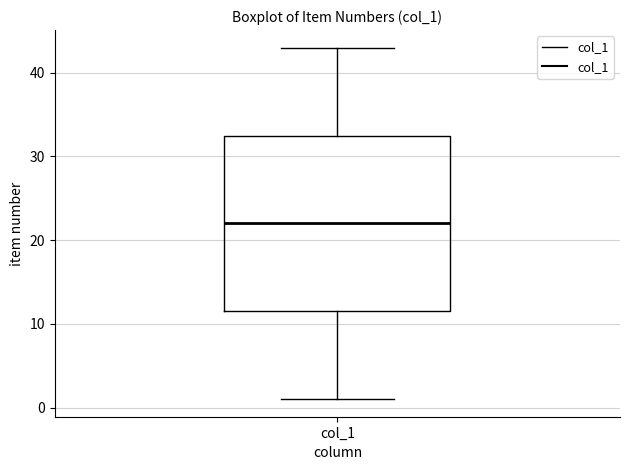

Where does the median line of the box for col_1 sit on the y-axis? The values are not printed on the chart, so give them approximately, as read against the axis.

22